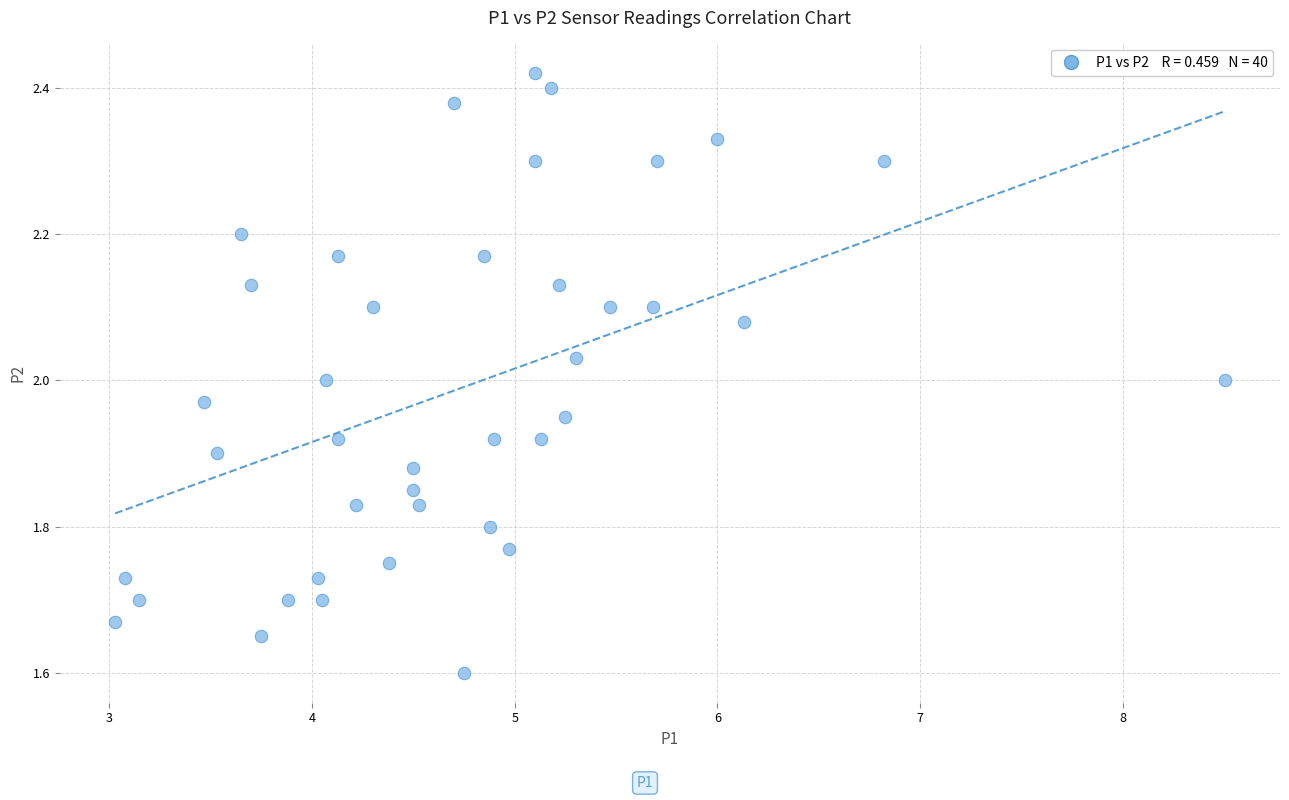

What is the range of X values (max minus min)?

5.5